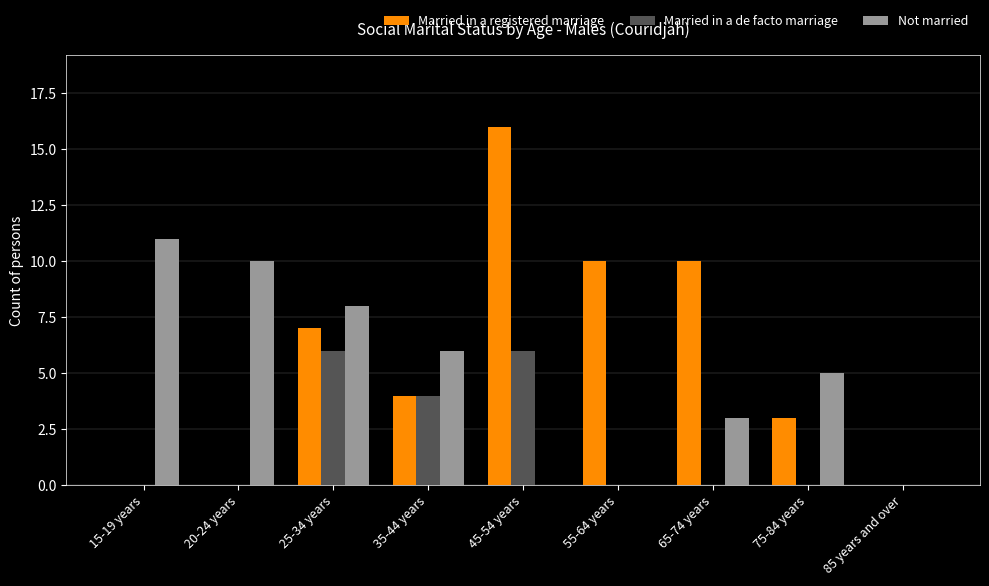

How many series are shown in this chart?

3